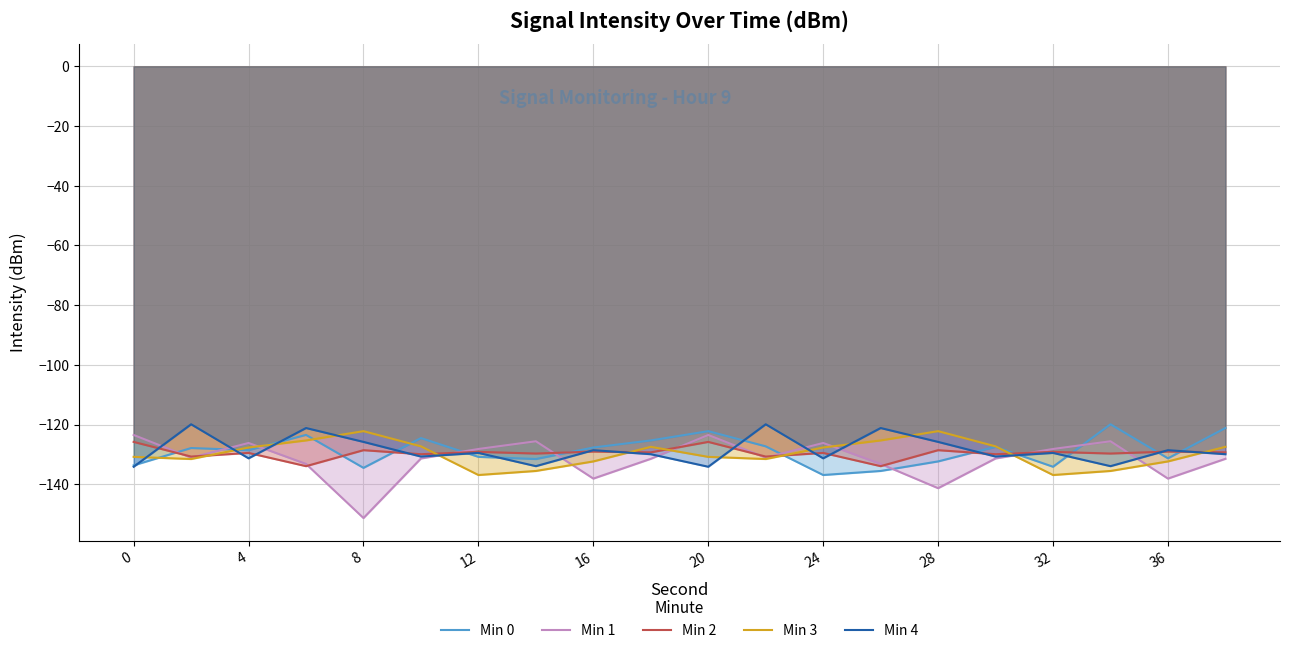

Which label corresponds to the smallest value in the chart?

8